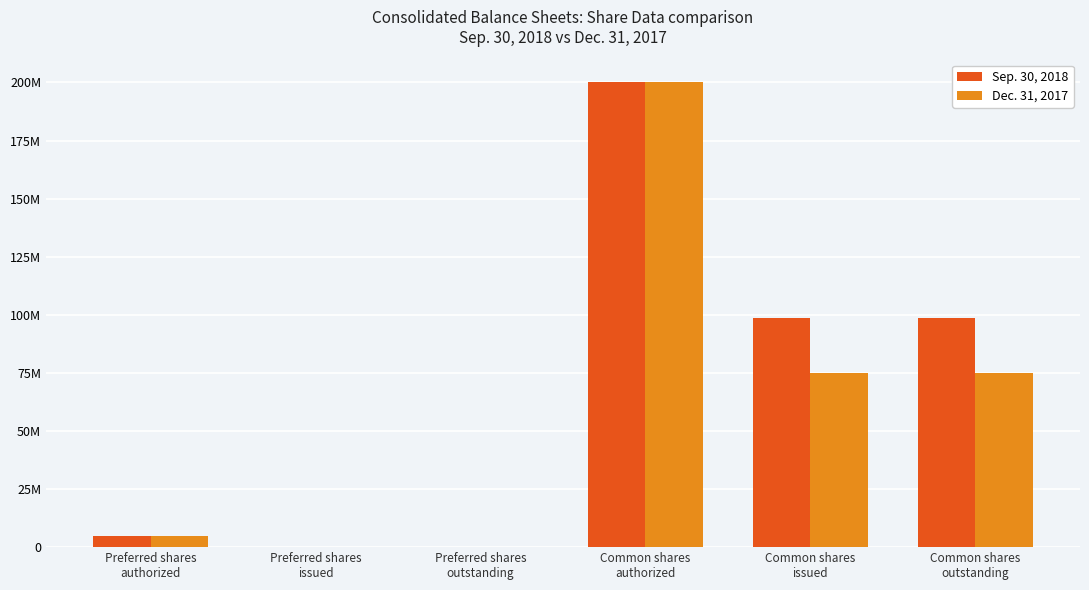

Is it true that Sep. 30, 2018 equals 5000000 at Preferred shares
authorized?

True